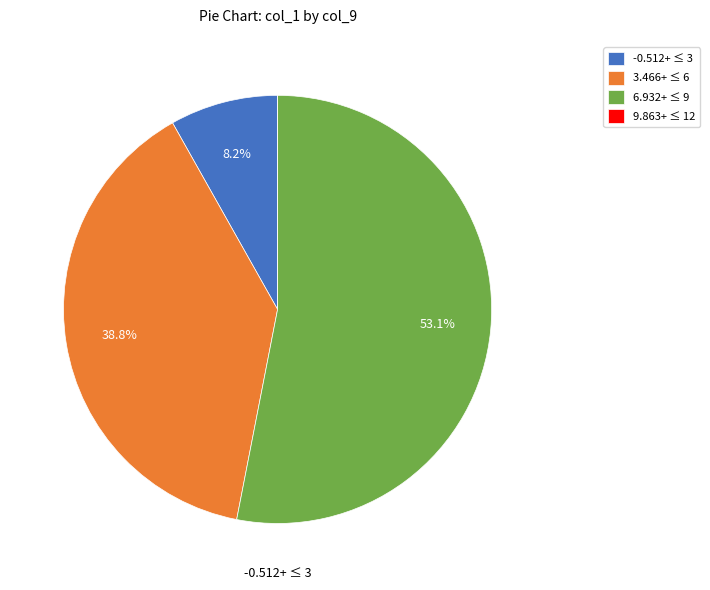

To the nearest percent, what is the average slice percentage?

25%